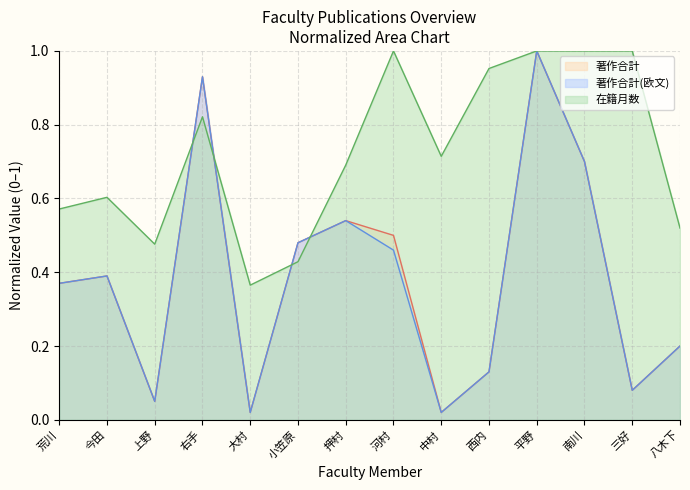

Between 大村 and 西内, which series saw the biggest shift?

在籍月数